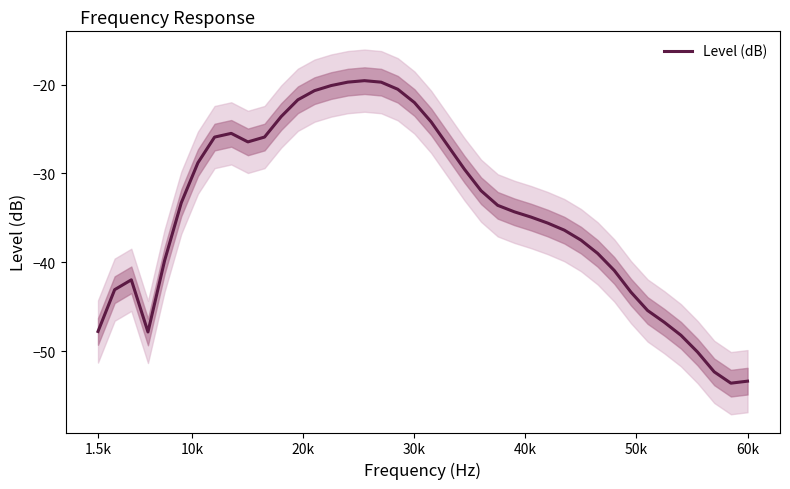

Reading left to right, extract all data points from this chart.

-47.8	-43.1	-42.0	-47.9	-39.8	-33.3	-28.8	-25.9	-25.5	-26.5	-25.9	-23.6	-21.7	-20.7	-20.1	-19.7	-19.6	-19.7	-20.5	-22.0	-24.2	-26.9	-29.5	-32.0	-33.6	-34.3	-34.9	-35.6	-36.4	-37.5	-39.0	-40.9	-43.4	-45.4	-46.8	-48.2	-50.1	-52.3	-53.6	-53.4